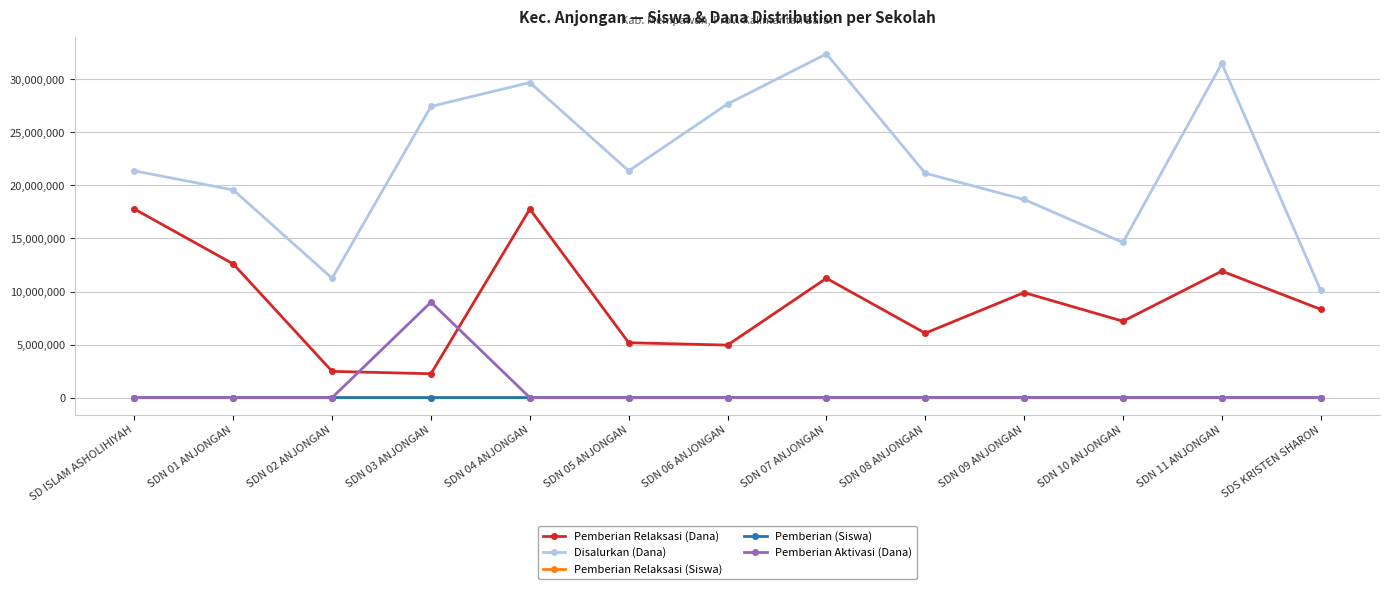

How many values in the Pemberian (Siswa) series are below 33?

6